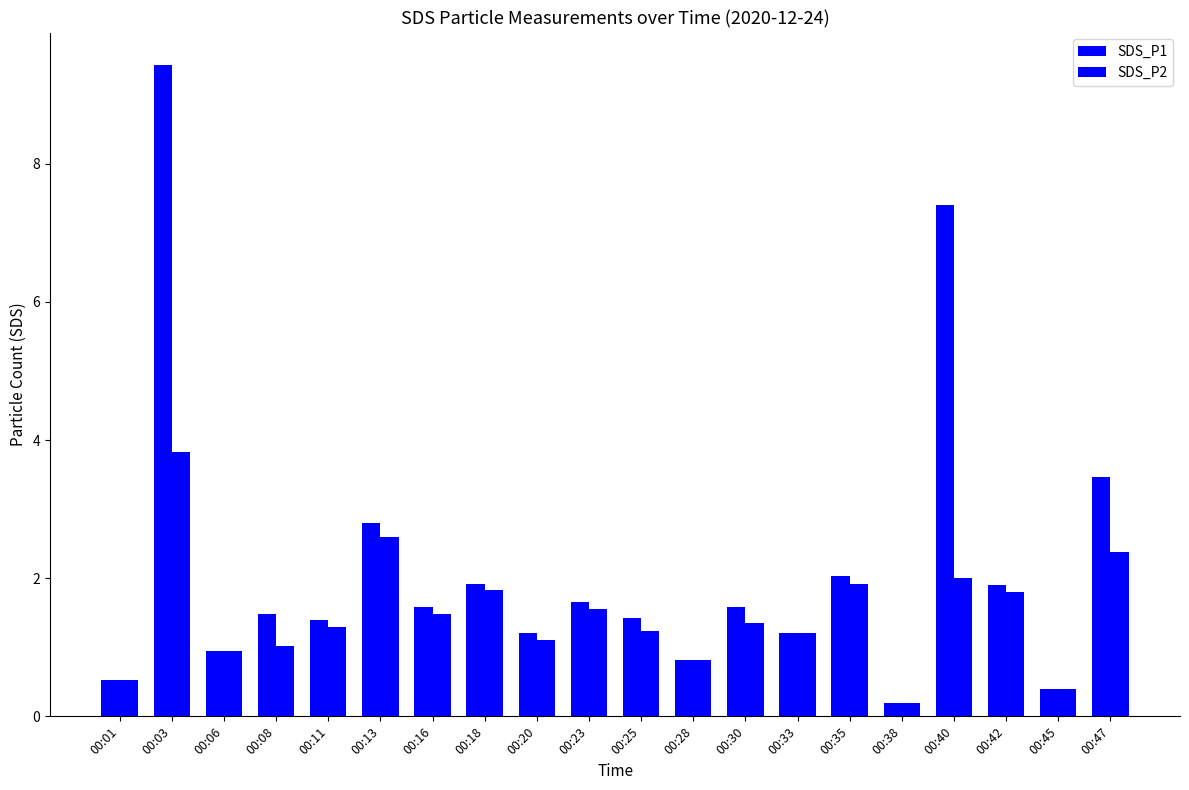

What value does the SDS_P2 series have at 00:13?

2.6